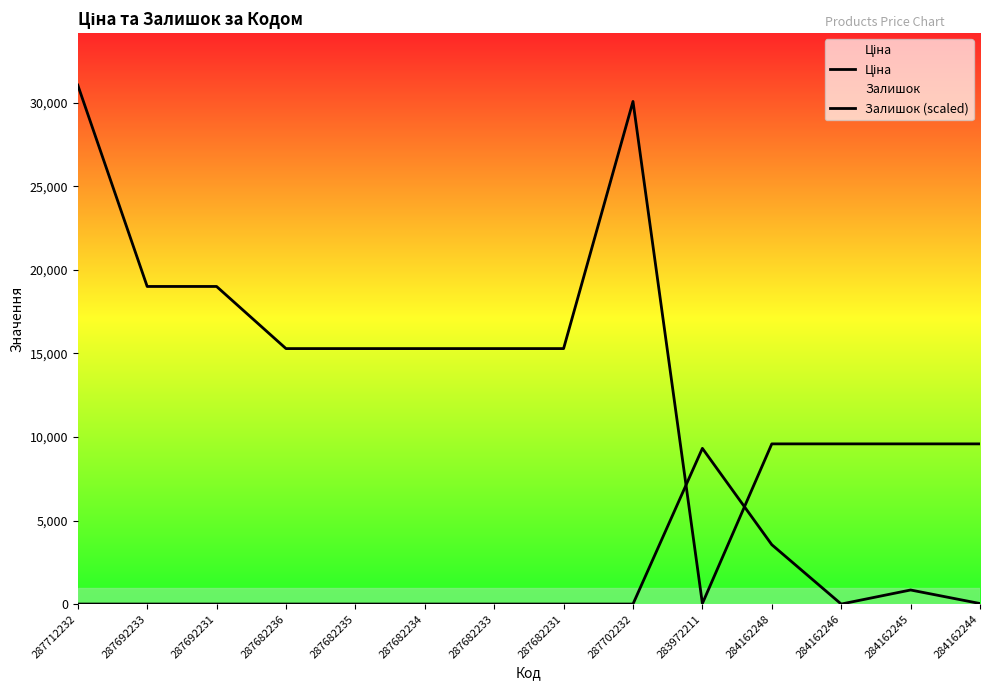

Which series ends up on top after the final intersection of Ціна and Залишок (scaled)?

Ціна